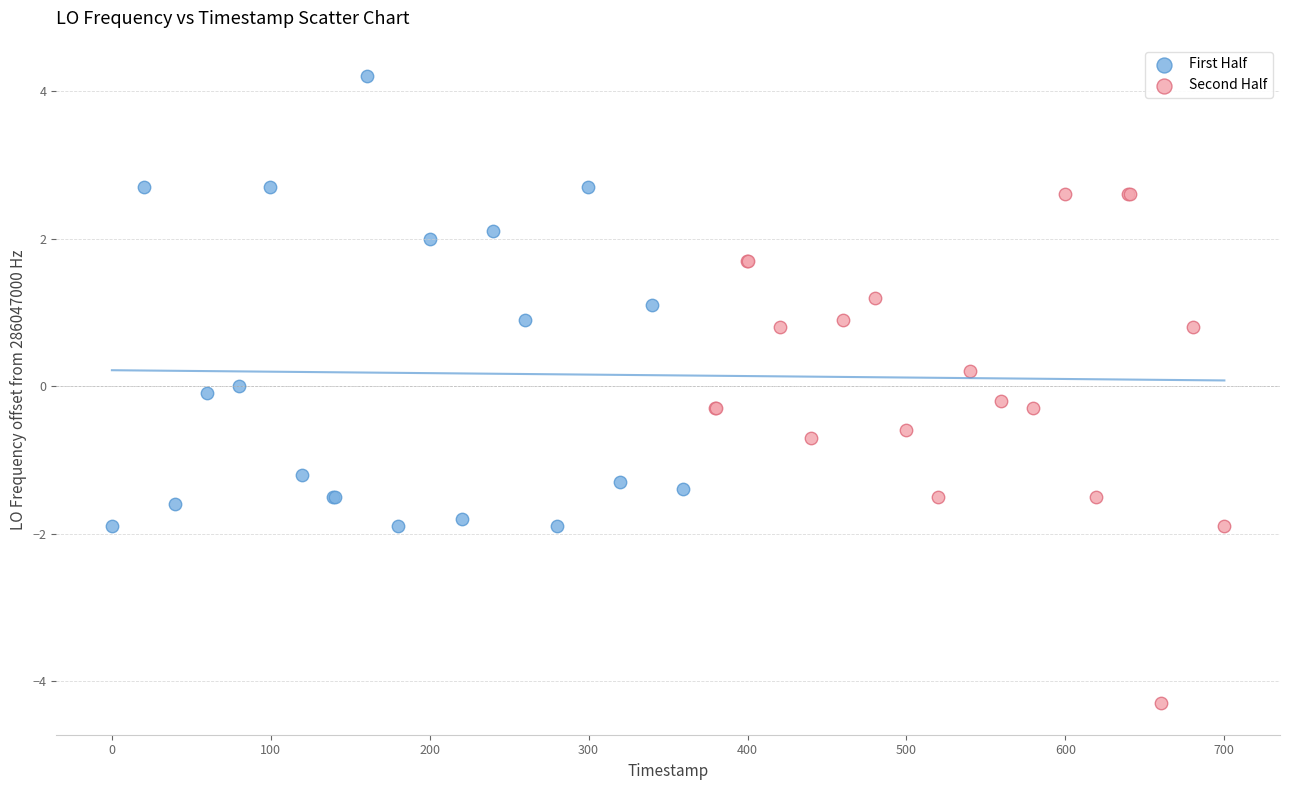

Which series reaches the maximum Y coordinate?

First Half